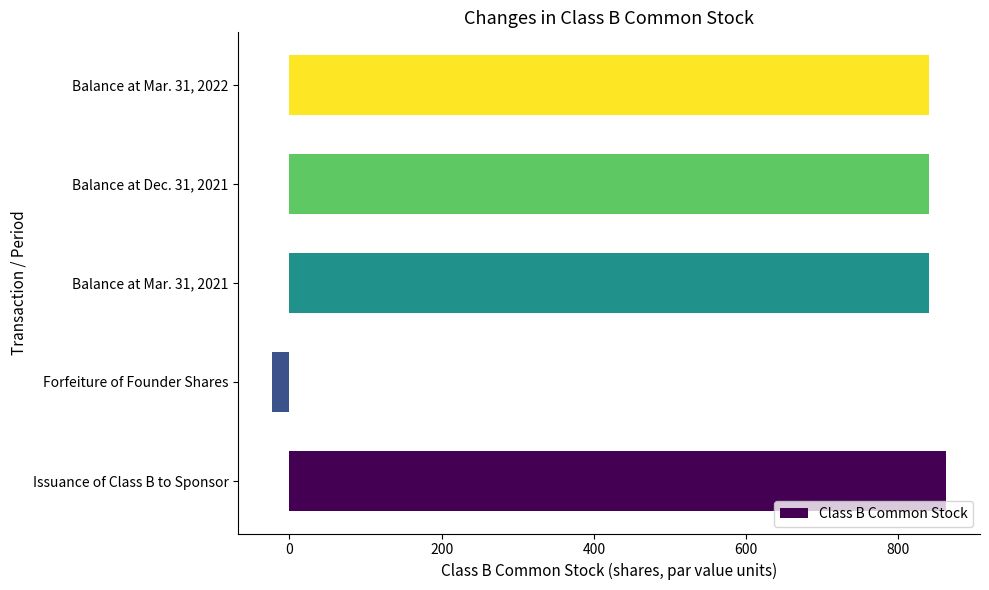

What value does the data have at Issuance of Class B to Sponsor?

863